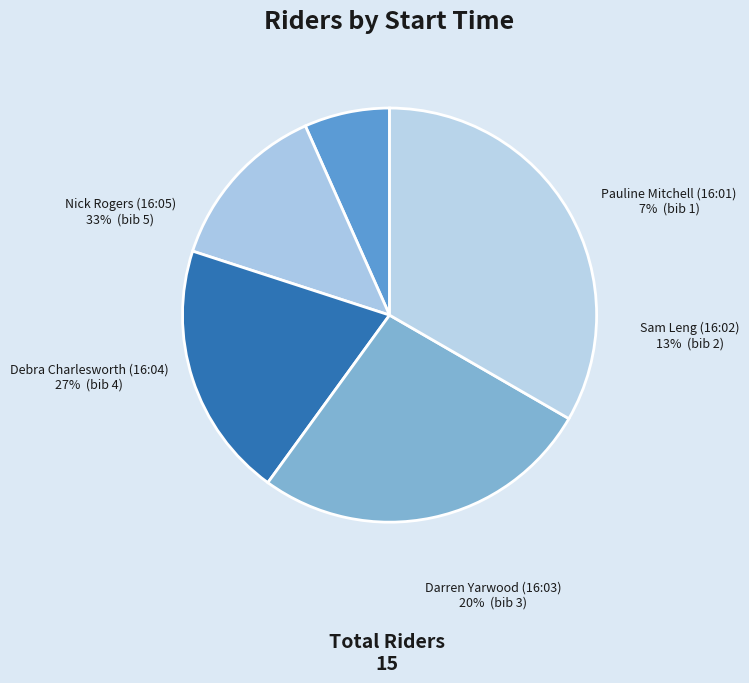

Count the number of slices in the pie.

5